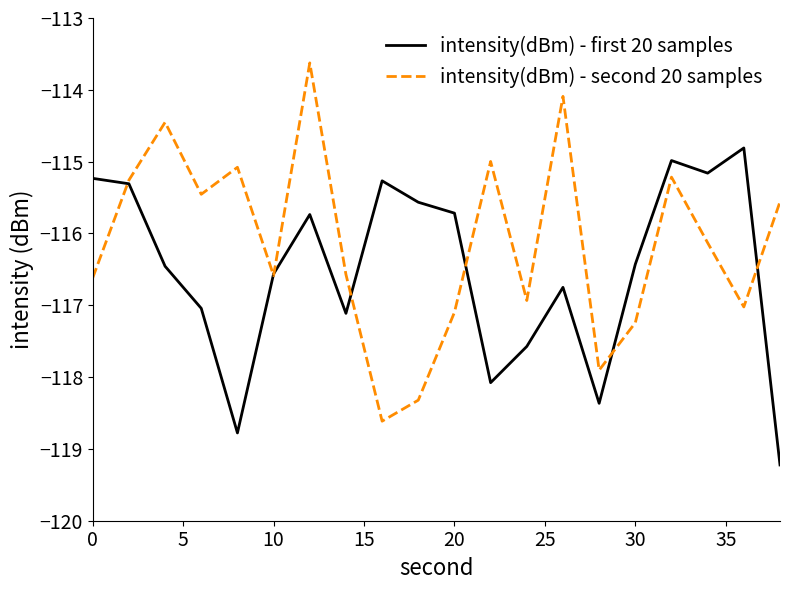

What is the sum of all intensity(dBm) - second 20 samples values?

-2322.8